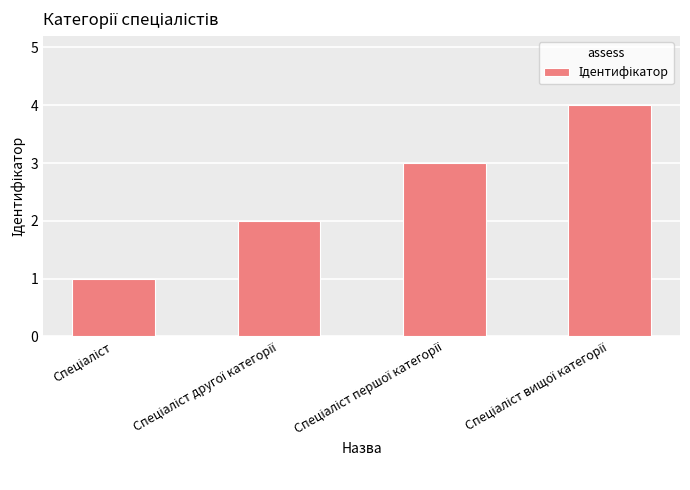

What is the greatest value displayed?

4